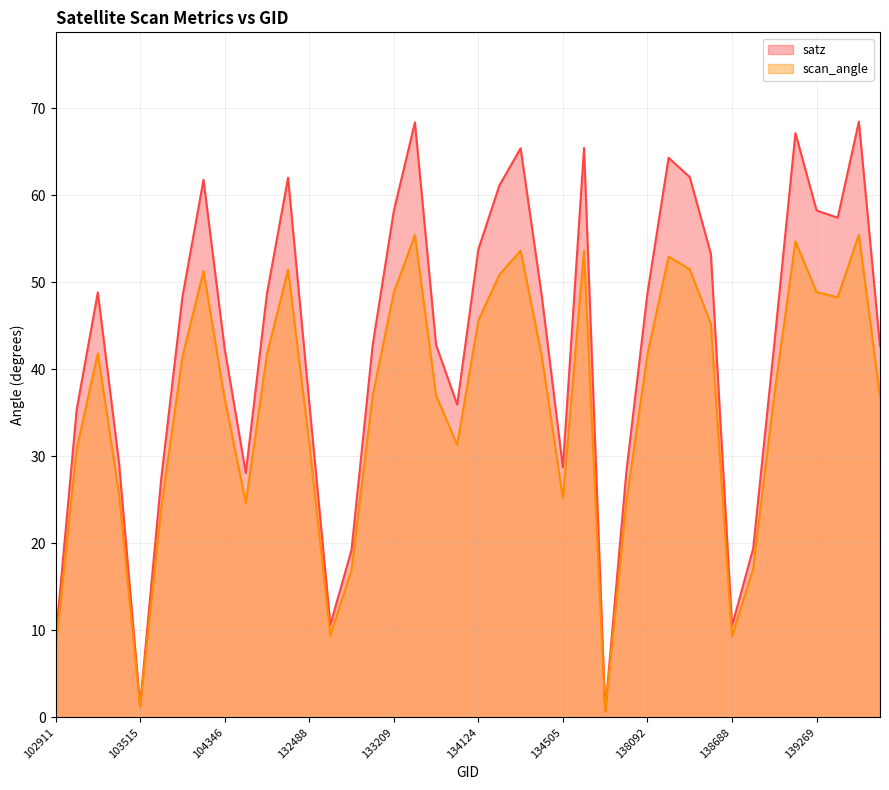

True or false: scan_angle and satz cross at least once.

False